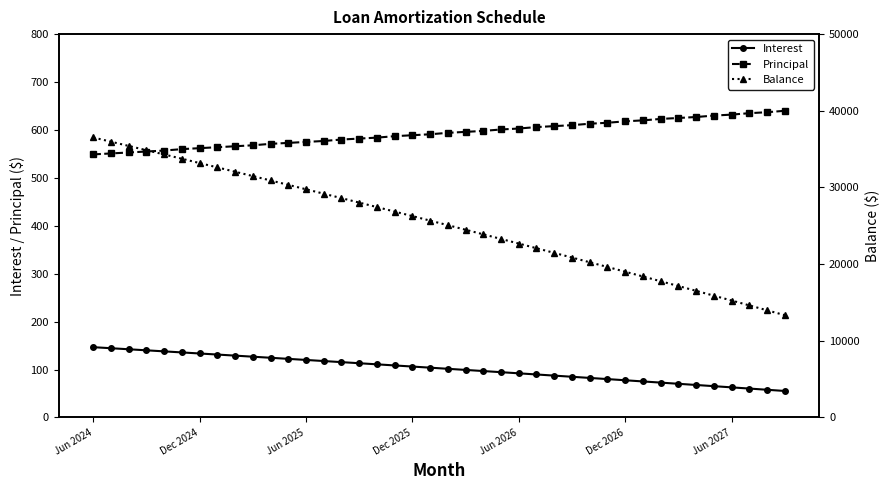

Reading left to right, what are all the values shown in this chart?

Interest: 146.7	144.6	142.4	140.2	138.0	135.8	133.6	131.3	129.1	126.9	124.6	122.4	120.1	117.8	115.5	113.2	110.9	108.6	106.3	104.0	101.6	99.3	96.9	94.6	92.2	89.8	87.4	85.0	82.6	80.1	77.7	75.3	72.8	70.3	67.9	65.4	62.9	60.4	57.9	55.4
Principal: 549.0	551.0	553.0	555.0	557.0	560.0	562.0	564.0	566.0	568.0	571.0	573.0	575.0	577.0	580.0	582.0	584.0	587.0	589.0	591.0	594.0	596.0	598.0	601.0	603.0	606.0	608.0	610.0	613.0	615.0	618.0	620.0	623.0	625.0	627.0	630.0	632.0	635.0	637.0	640.0
Balance: 36521.0	35970.0	35417.0	34862.0	34305.0	33745.0	33183.0	32619.0	32053.0	31485.0	30914.0	30341.0	29766.0	29189.0	28609.0	28027.0	27443.0	26856.0	26267.0	25676.0	25082.0	24486.0	23888.0	23287.0	22684.0	22078.0	21470.0	20860.0	20247.0	19632.0	19014.0	18394.0	17771.0	17146.0	16519.0	15889.0	15257.0	14622.0	13985.0	13345.0